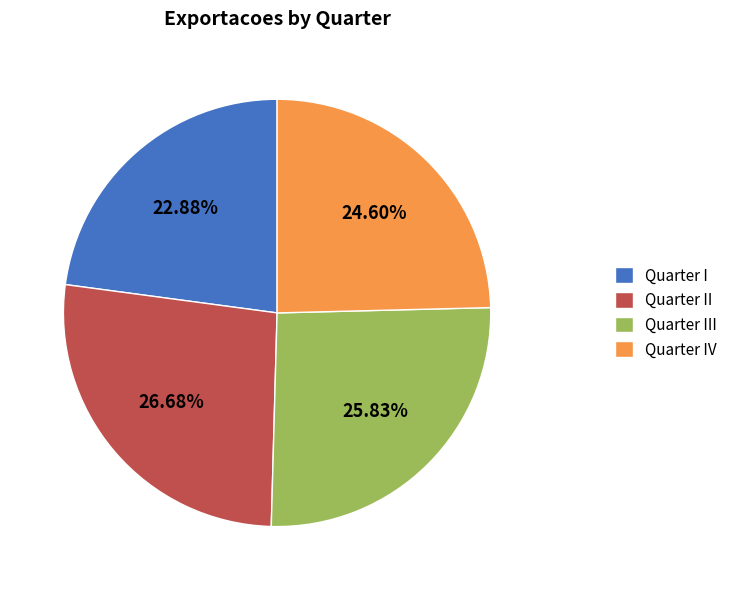

To the nearest percent, what is the average slice percentage?

25%